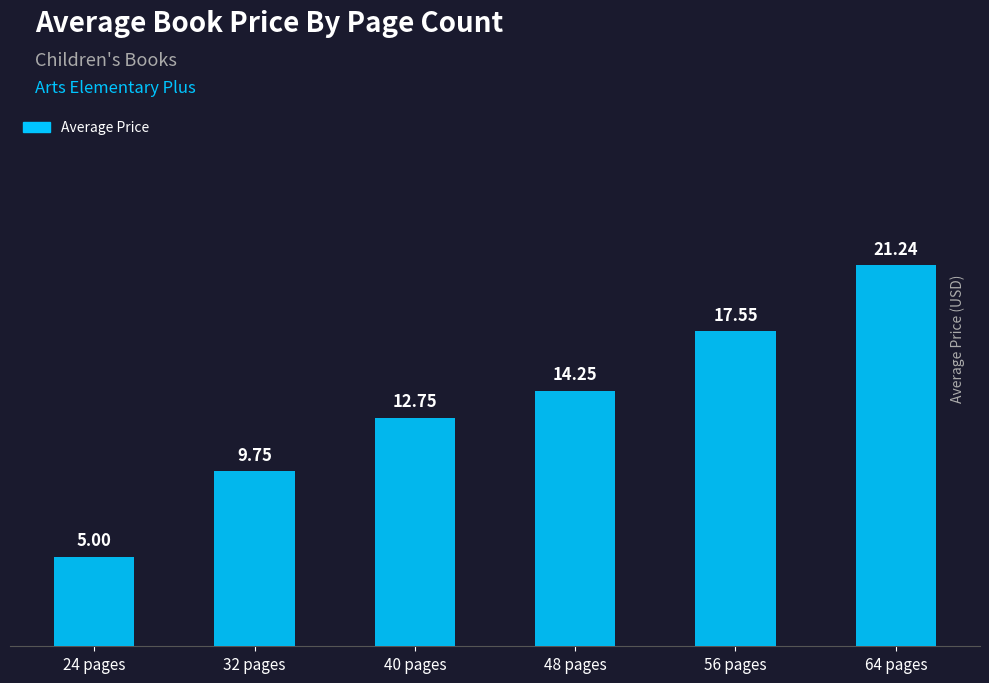

What is the minimum value shown in the chart?

5.0